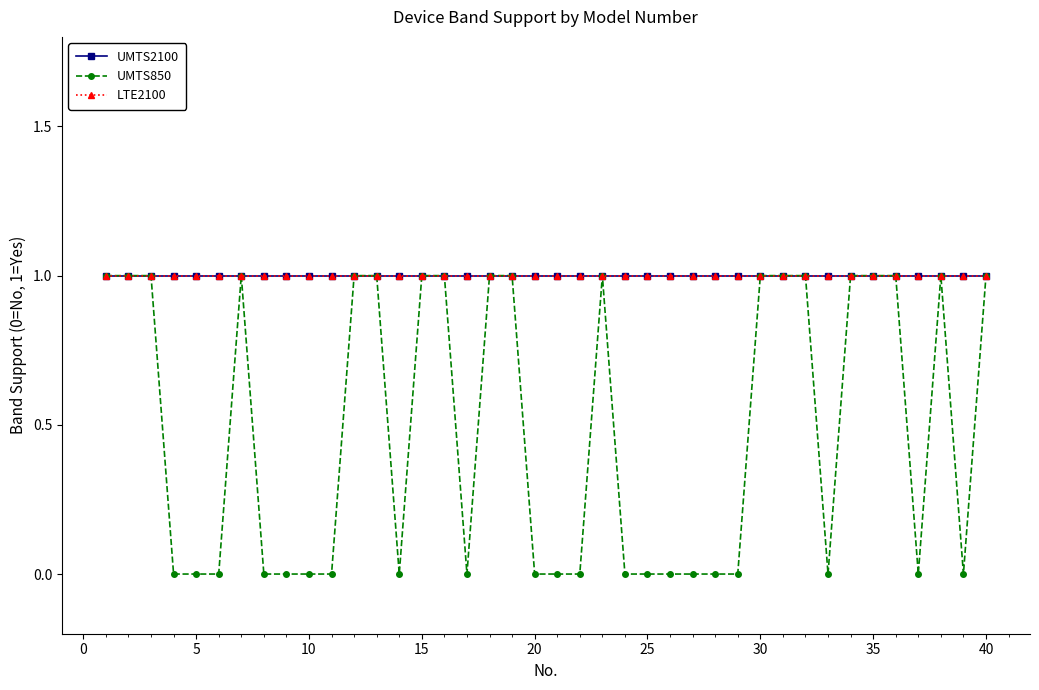

What is the value of the UMTS850 point at the 13th from the left?

1